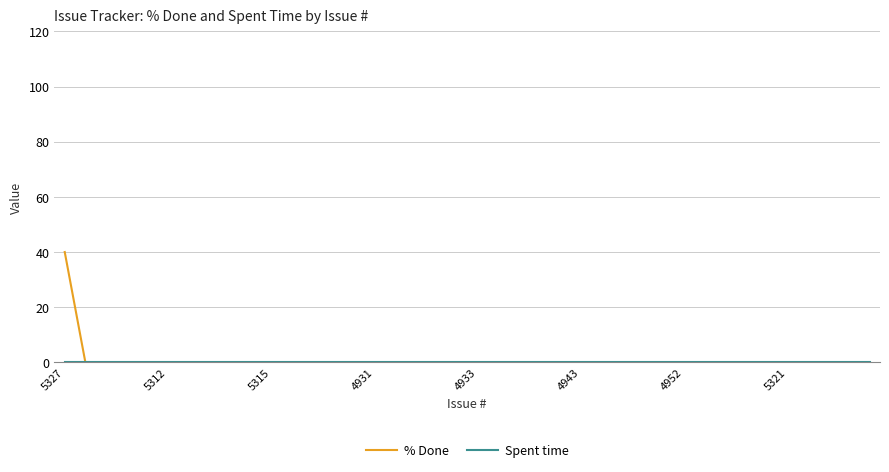

What is the maximum value for % Done?

40